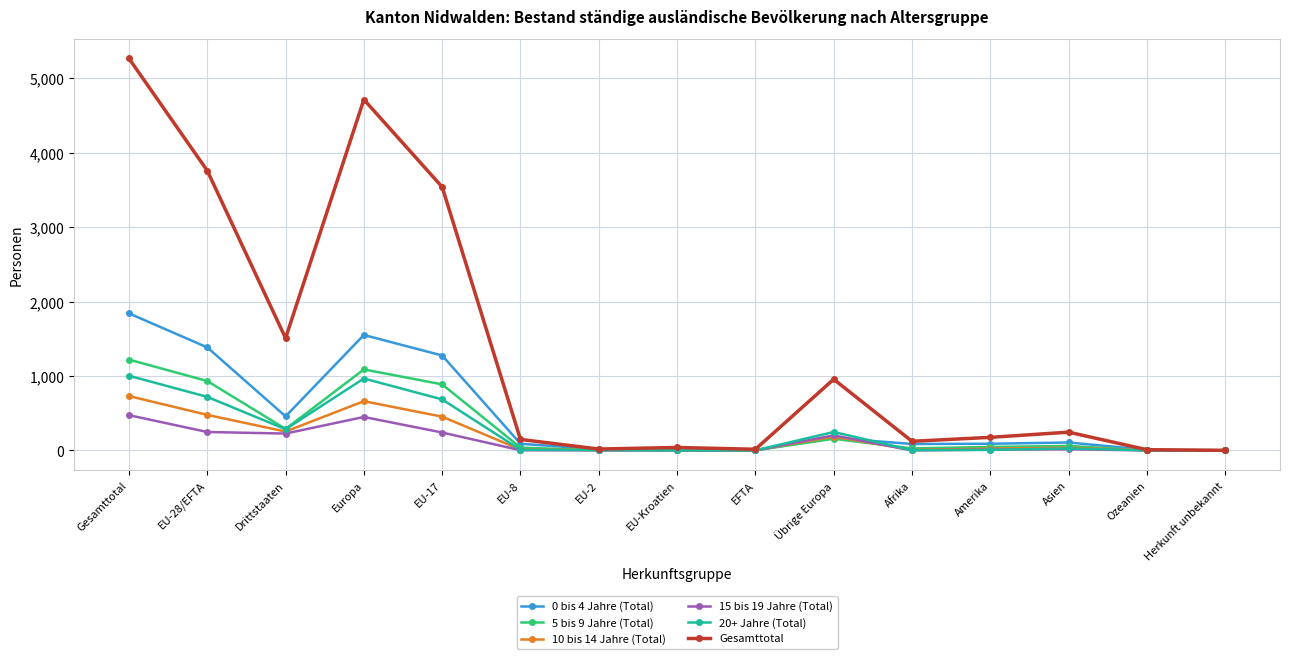

Where is the first local minimum for 5 bis 9 Jahre (Total)?

Drittstaaten